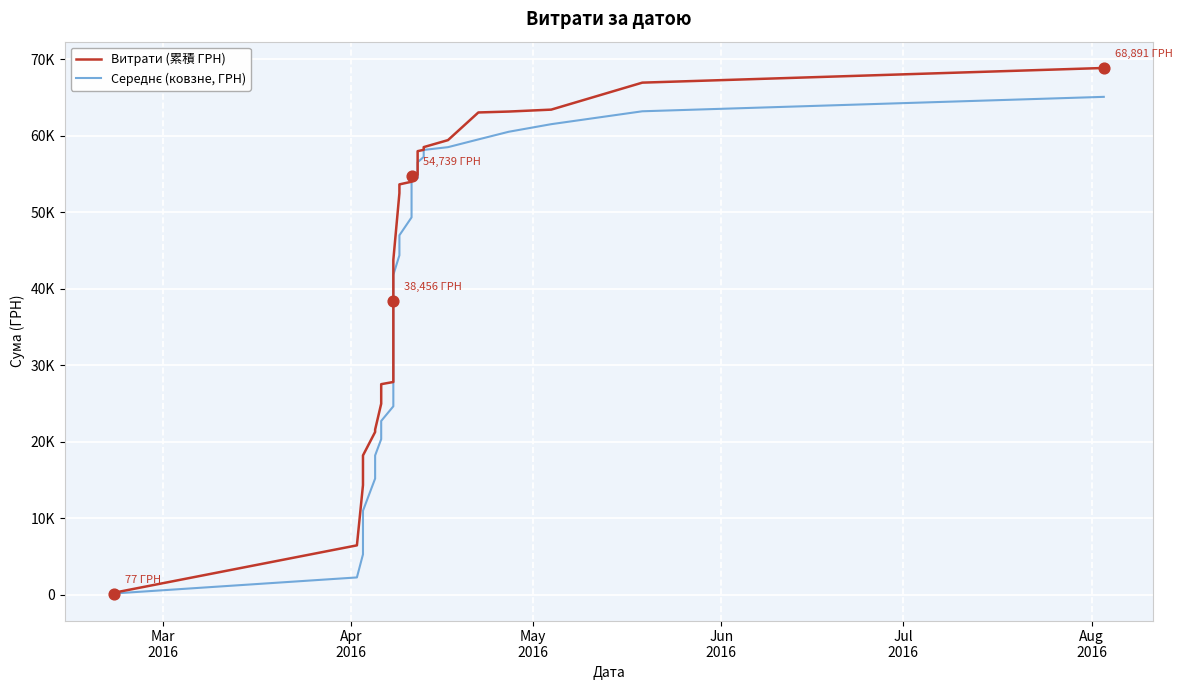

Which series has the widest spread of Y values?

Витрати (累積 ГРН)